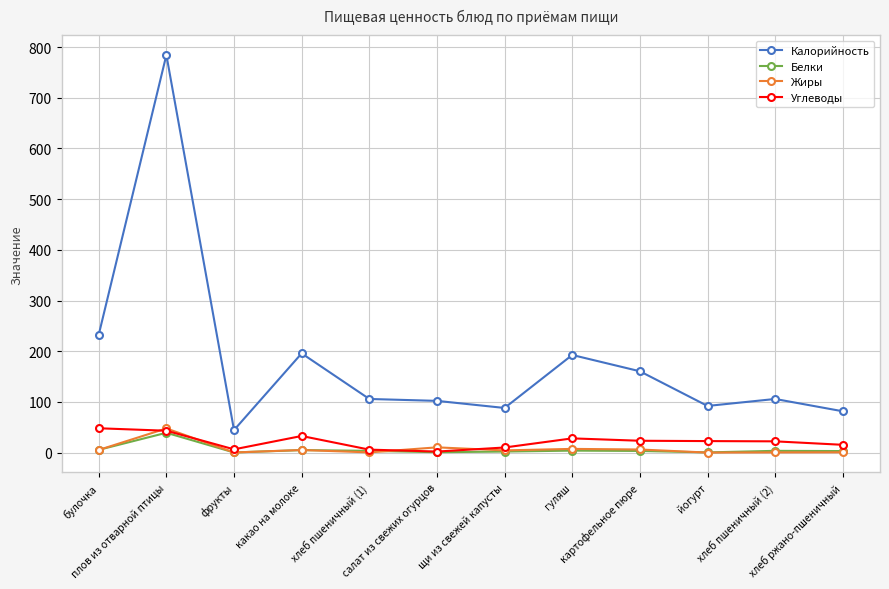

What is the minimum value for Калорийность?

44.4